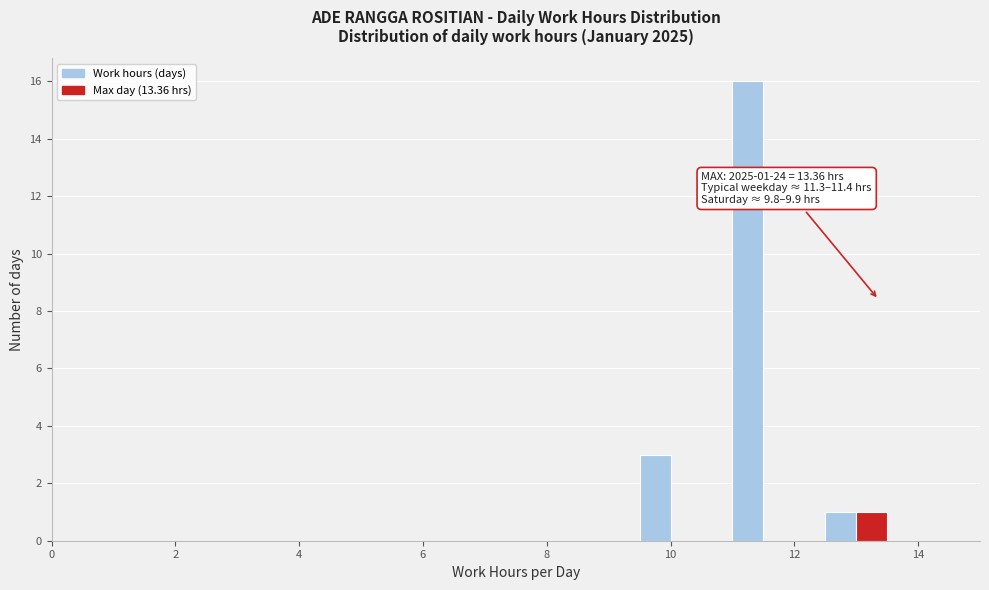

Around what value on the x-axis is the tallest bar? Give the approximate position of its centre, as read against the axis.

11.2